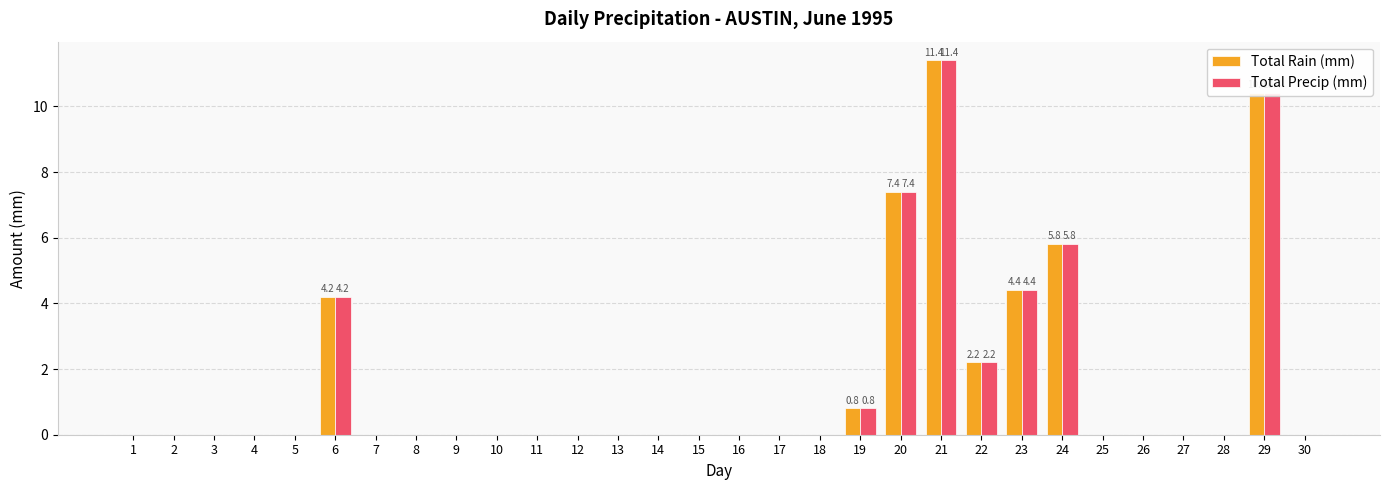

Reading left to right, list all the values displayed in this chart.

Total Rain (mm): 0.0	0.0	0.0	0.0	0.0	4.2	0.0	0.0	0.0	0.0	0.0	0.0	0.0	0.0	0.0	0.0	0.0	0.0	0.8	7.4	11.4	2.2	4.4	5.8	0.0	0.0	0.0	0.0	10.4	0.0
Total Precip (mm): 0.0	0.0	0.0	0.0	0.0	4.2	0.0	0.0	0.0	0.0	0.0	0.0	0.0	0.0	0.0	0.0	0.0	0.0	0.8	7.4	11.4	2.2	4.4	5.8	0.0	0.0	0.0	0.0	10.4	0.0